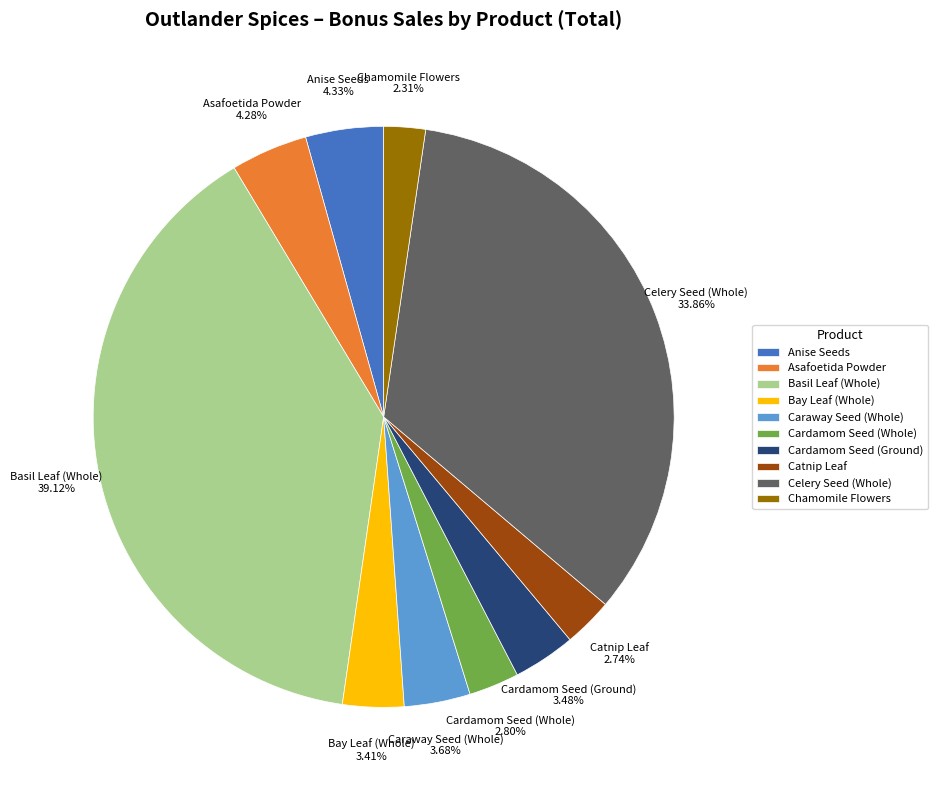

The Catnip Leaf slice represents 17% of the pie. True or false?

False